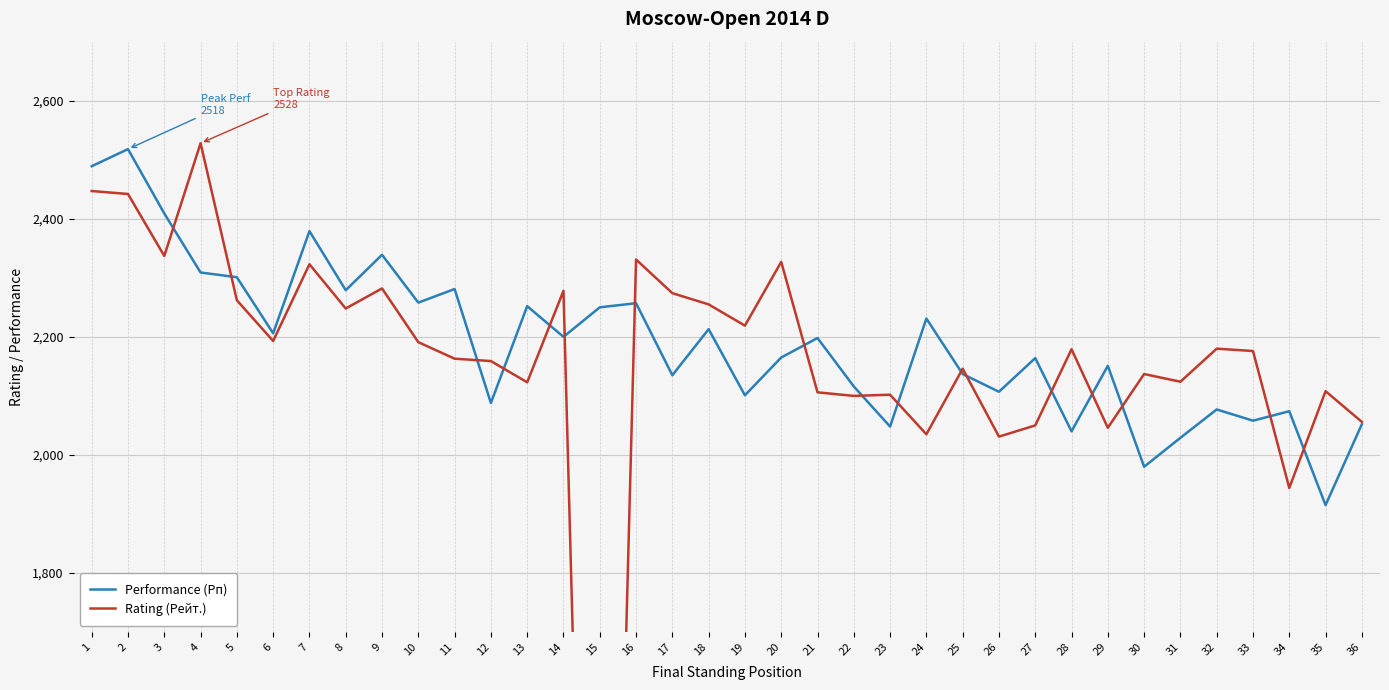

Reading left to right, what are all the values shown in this chart?

Performance (Рп): 2489	2518	2409	2309	2301	2206	2379	2279	2339	2258	2281	2088	2252	2200	2250	2257	2135	2213	2101	2165	2198	2116	2048	2231	2137	2107	2164	2040	2151	1980	2029	2077	2058	2074	1915	2052
Rating (Рейт.): 2447	2442	2337	2528	2262	2193	2323	2248	2282	2191	2163	2159	2123	2278	0	2331	2274	2255	2219	2327	2106	2100	2102	2035	2146	2031	2050	2179	2046	2137	2124	2180	2176	1944	2108	2056